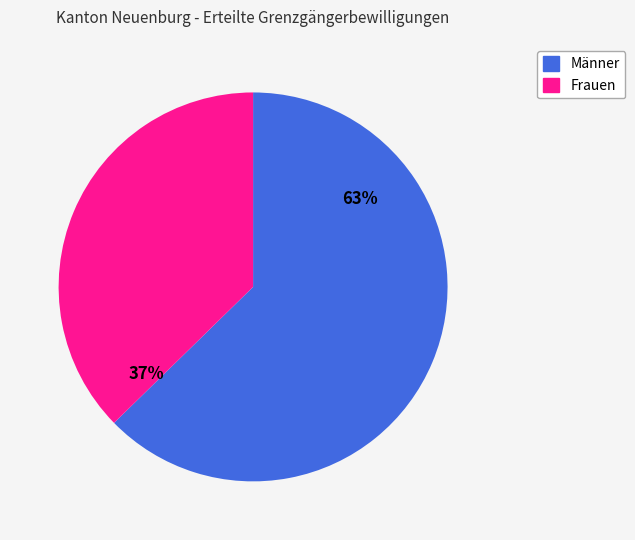

Which category has the biggest portion of the pie?

Männer